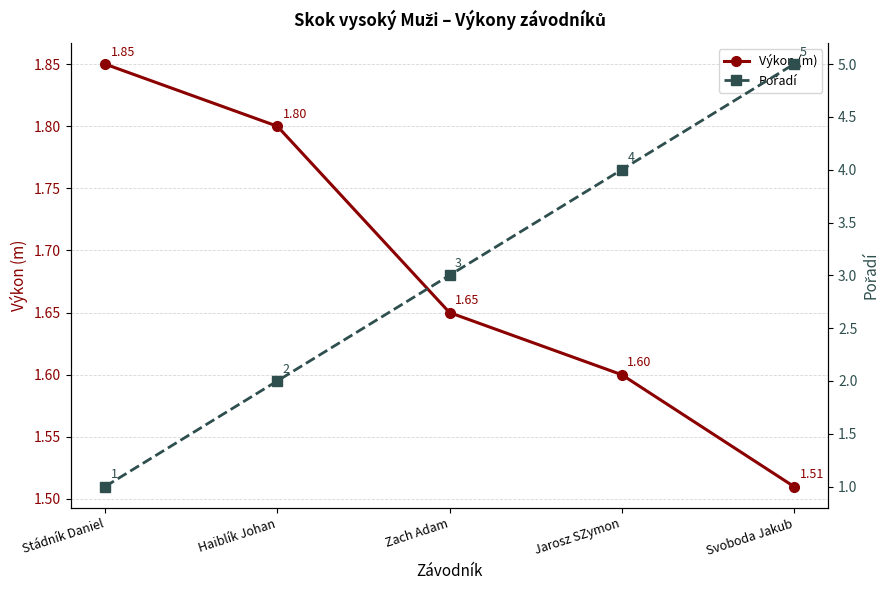

What is the label of the 5th point from the right?

Stádník Daniel